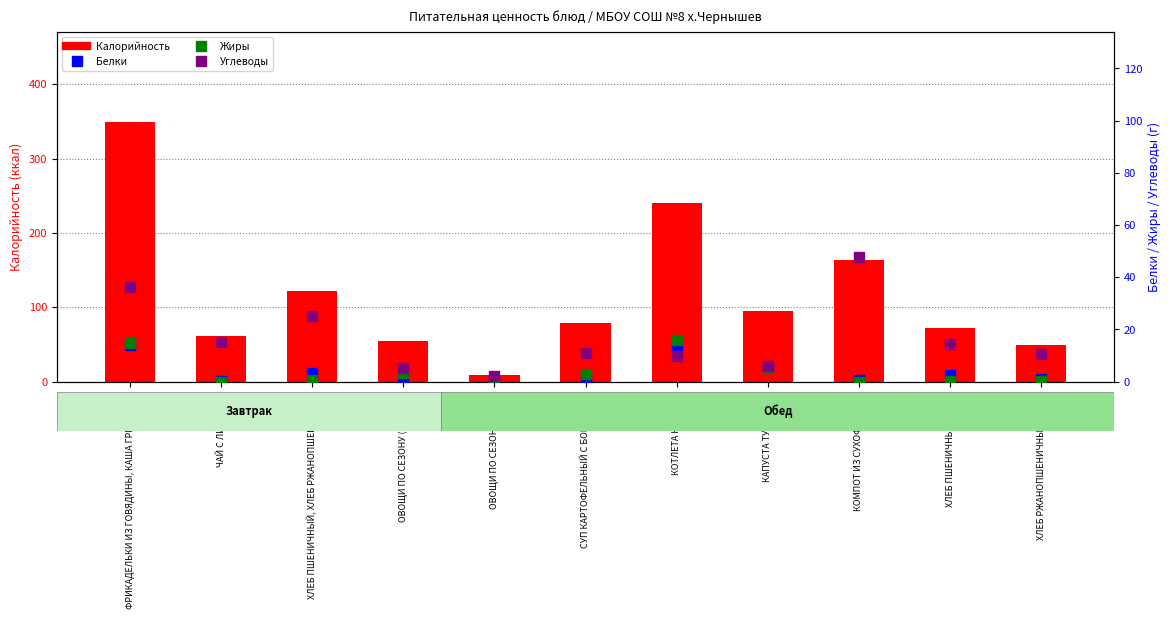

What is the label of the 1st bar from the right?

ХЛЕБ РЖАНОПШЕНИЧНЫЙ (Обед)